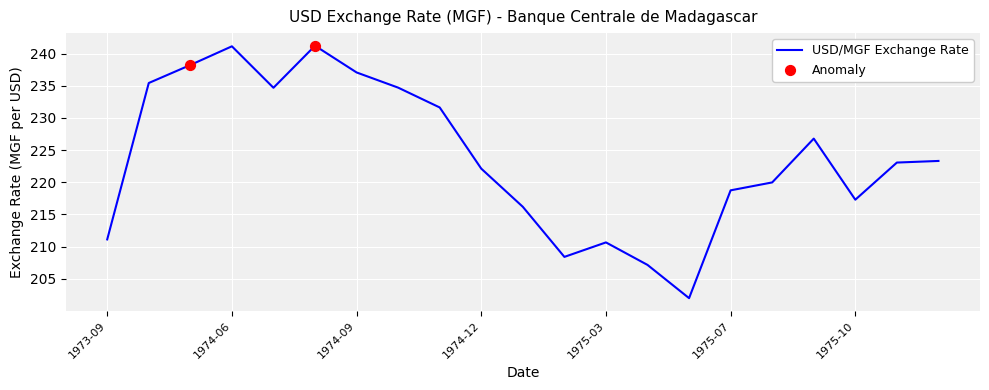

What is the maximum value shown in the chart?

241.2